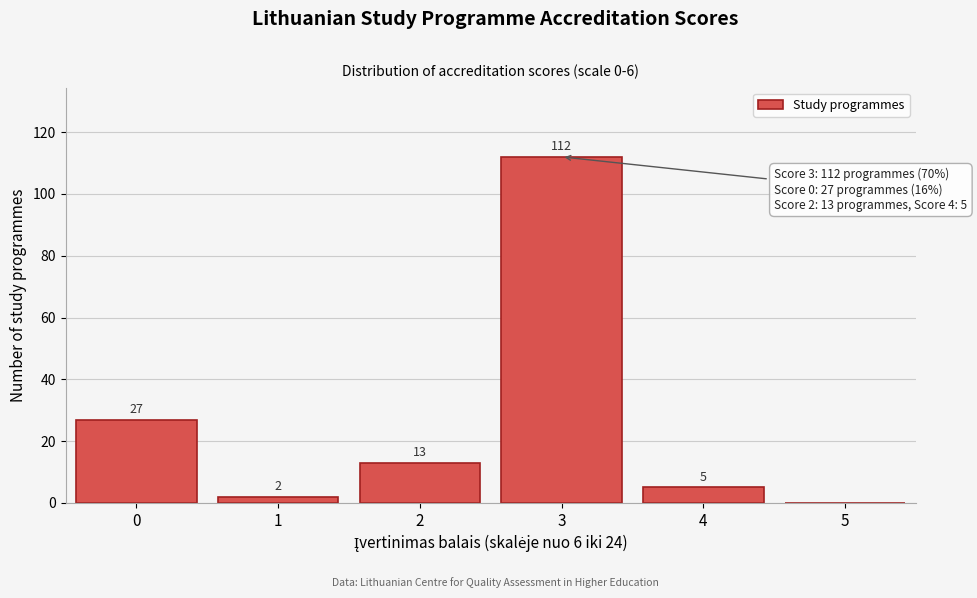

Reading left to right, list all the values displayed in this chart.

0=27	1=2	2=13	3=112	4=5	5=0